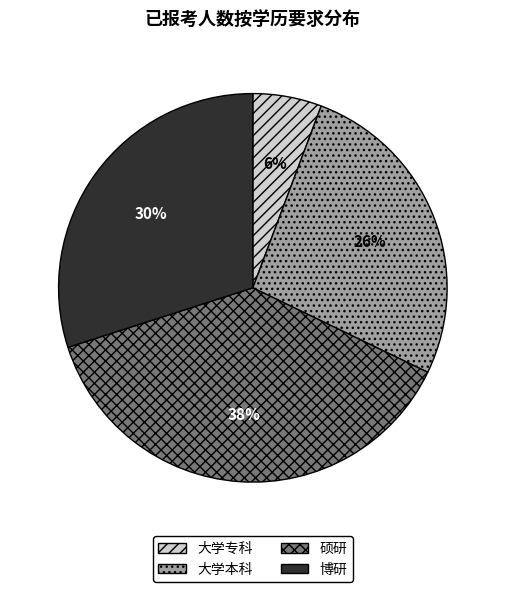

Which has a higher value, 博研 or 大学专科?

博研